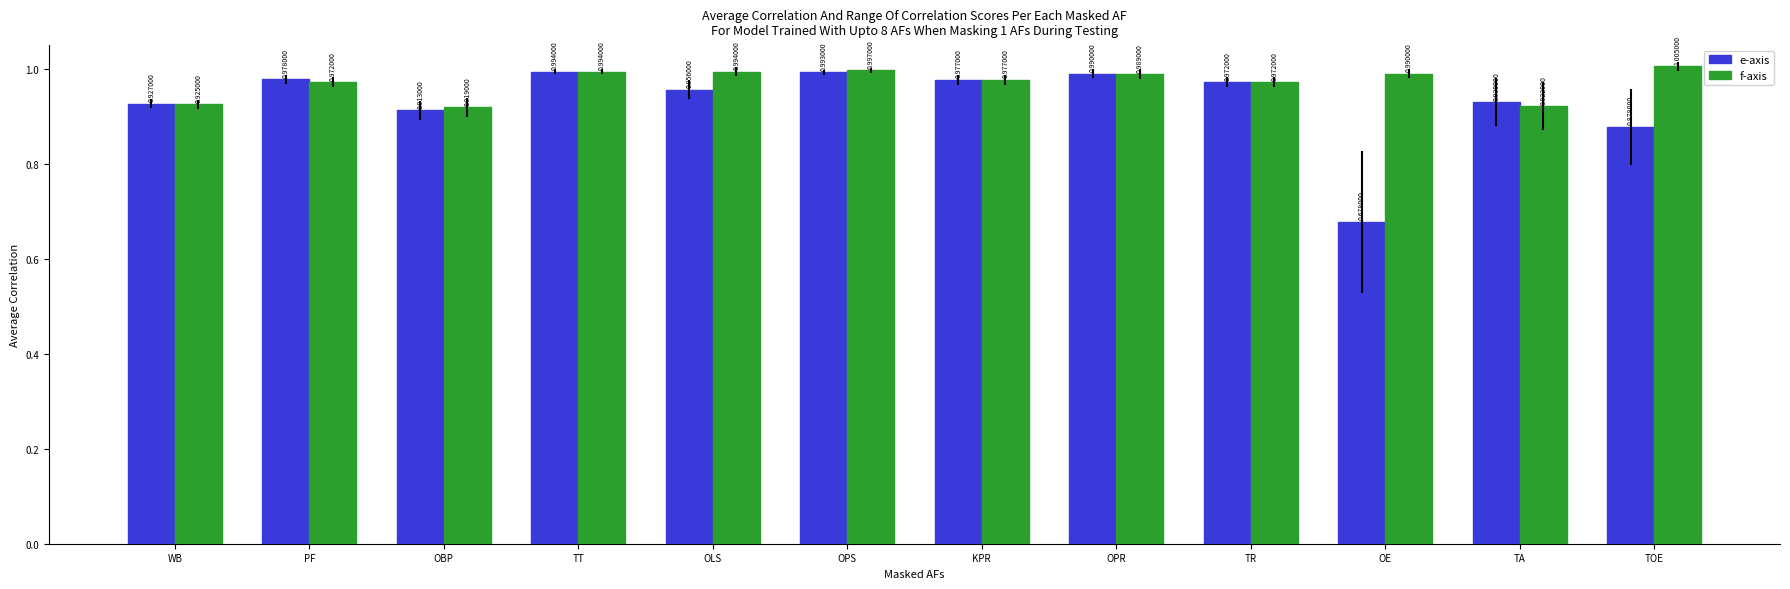

Is it true that e-axis equals 1.0 at KPR?

True